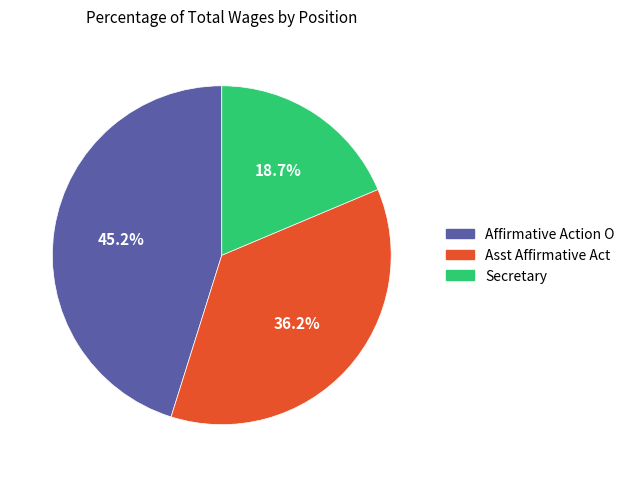

How much of the chart is everything except Affirmative Action O?

54.8%